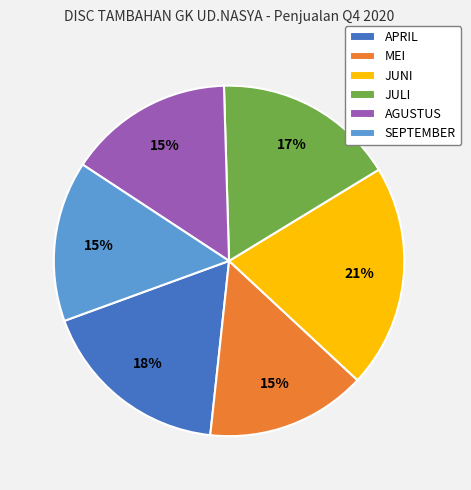

Is there a majority slice in this chart?

No